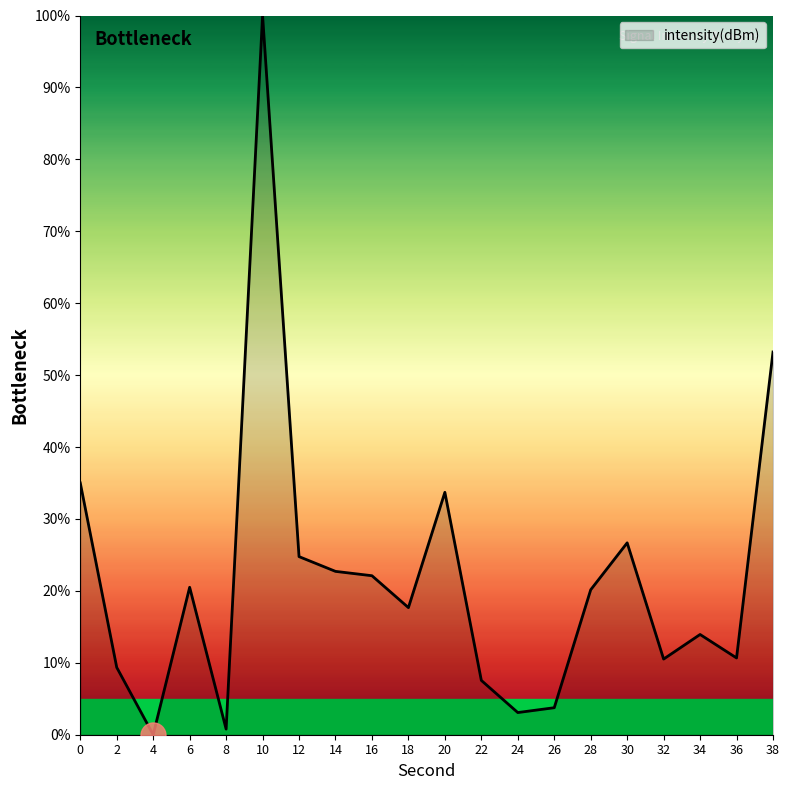

What is the ratio of the value at 16 to the value at 34?

1.6